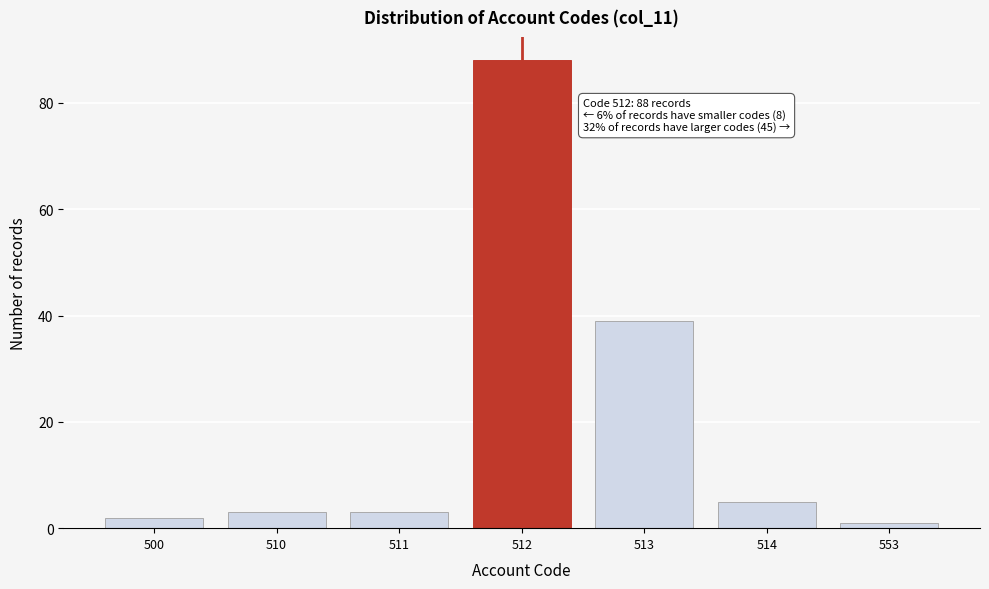

Reading left to right, extract all data points from this chart.

500=2	510=3	511=3	512=88	513=39	514=5	553=1